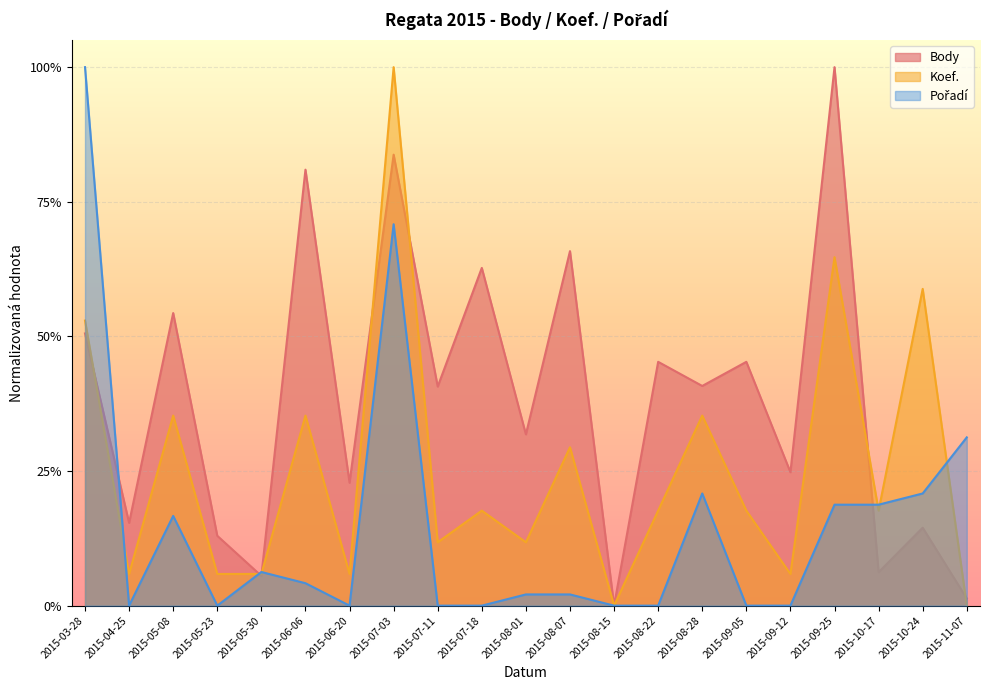

What is the sum of all Pořadí values?

3.1